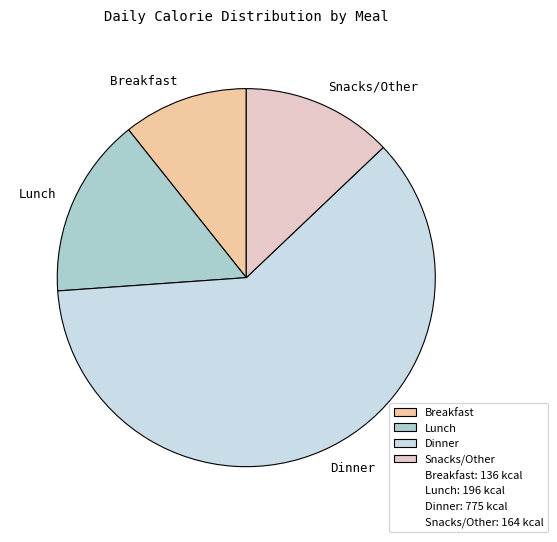

Between Dinner and Breakfast, which is larger?

Dinner